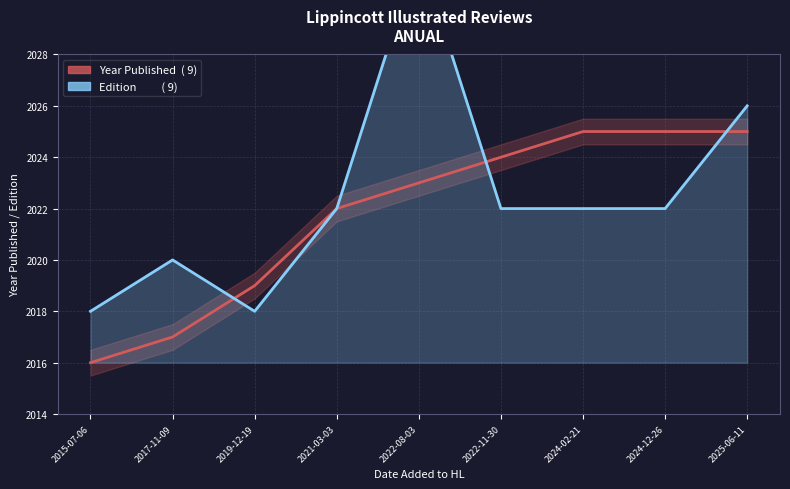

What is the difference between the maximum and minimum values in the Edition (×2 offset) series?

14